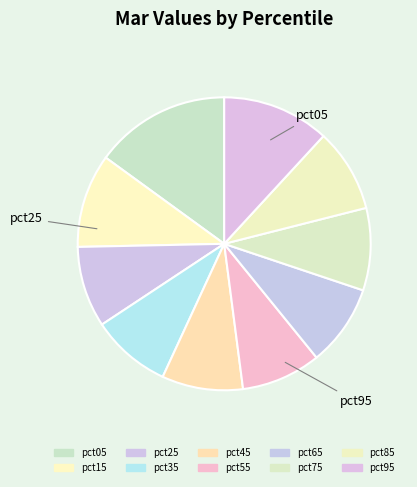

Is there a majority slice in this chart?

No